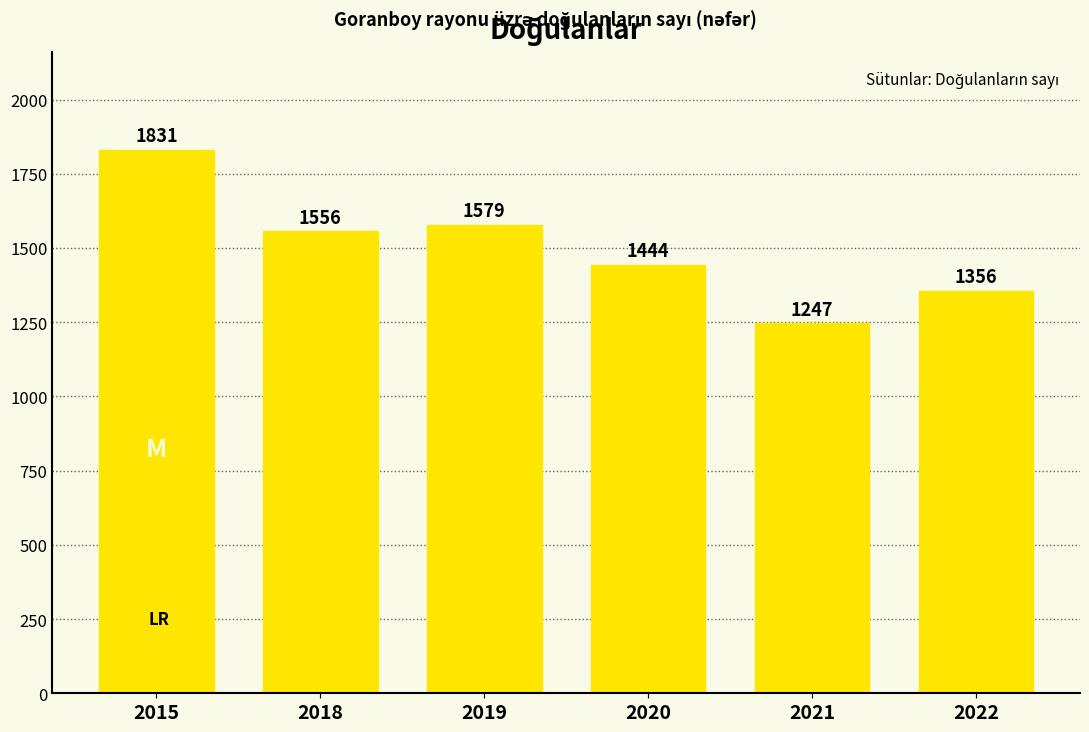

Reading left to right, list all the values displayed in this chart.

1831	1556	1579	1444	1247	1356